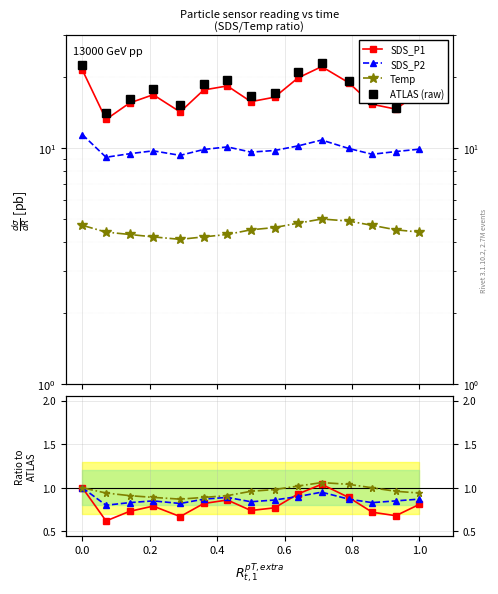

What is the value of the SDS_P1 point at the 14th from the left?

0.7